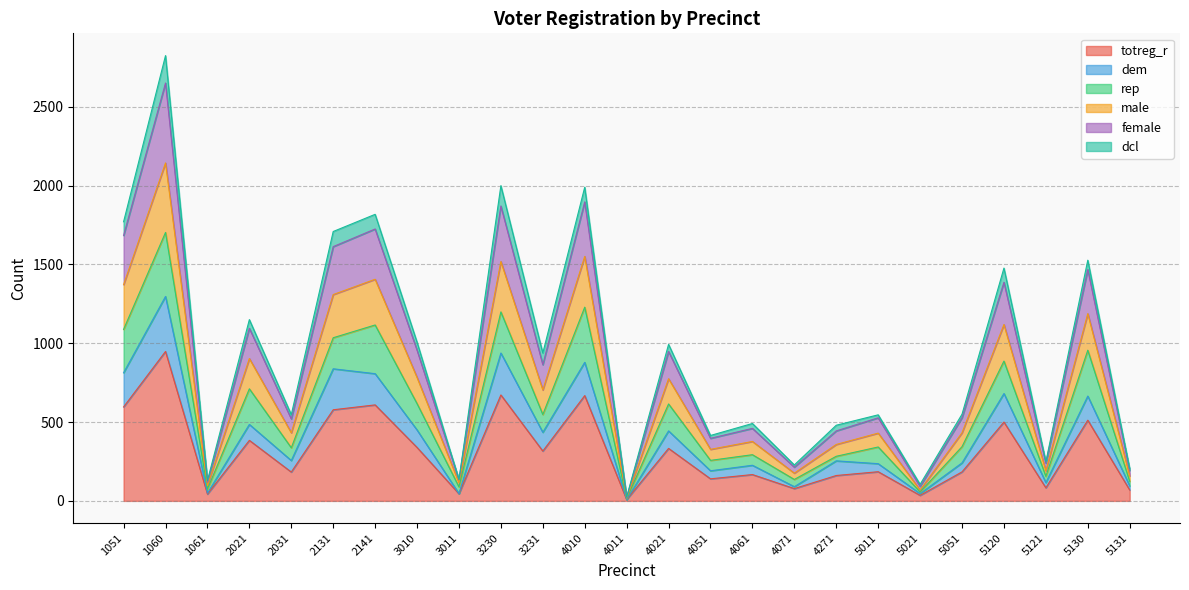

True or false: totreg_r has a value of 40 at 4061.

False